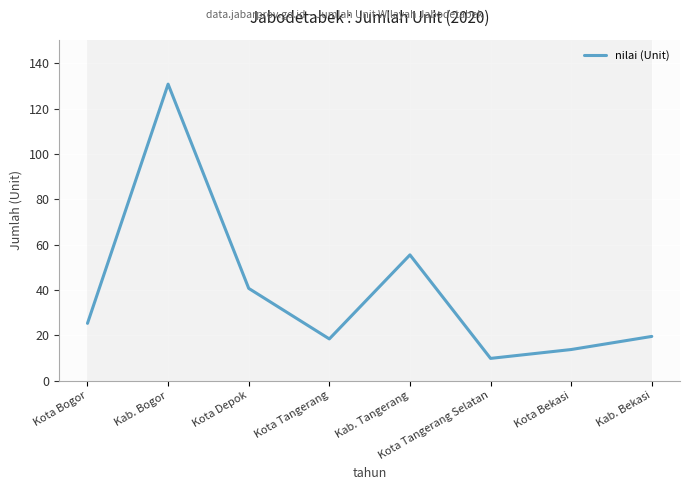

Does the chart display data point markers on the line(s)?

No